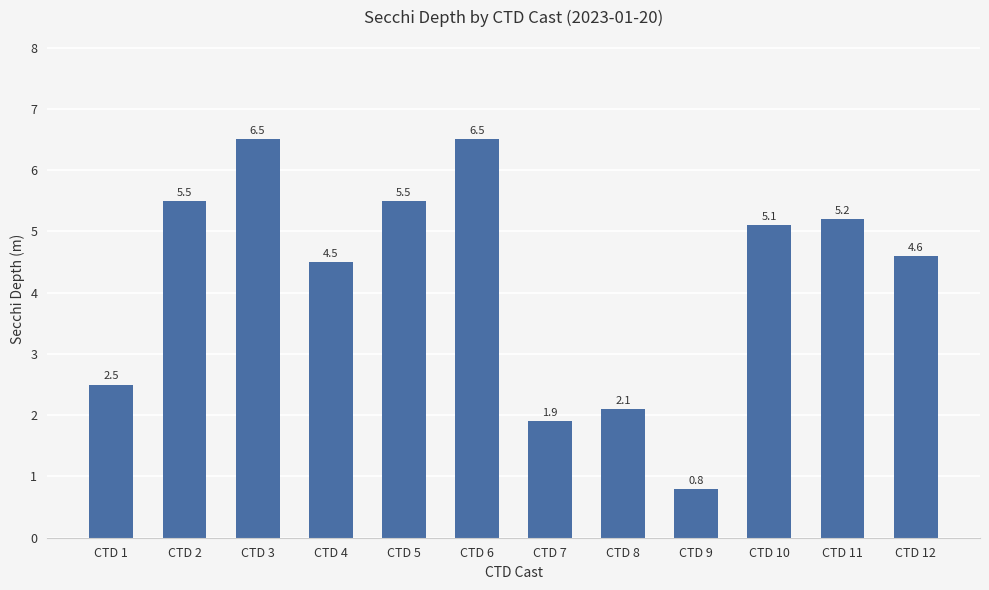

Reading left to right, transcribe all the data shown in this chart.

CTD 1=2.5	CTD 2=5.5	CTD 3=6.5	CTD 4=4.5	CTD 5=5.5	CTD 6=6.5	CTD 7=1.9	CTD 8=2.1	CTD 9=0.8	CTD 10=5.1	CTD 11=5.2	CTD 12=4.6